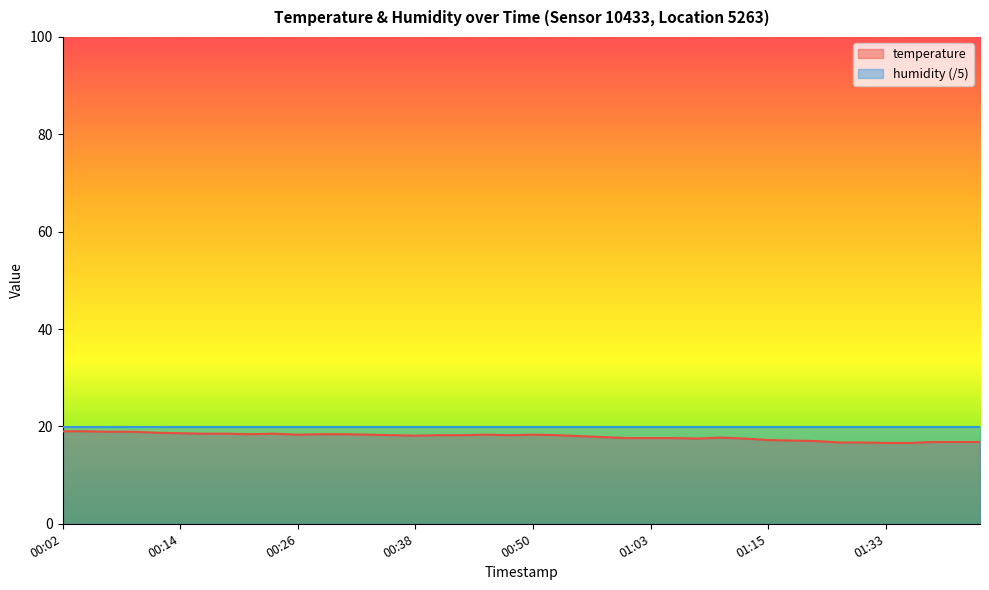

What is the minimum value shown in the chart?

16.6